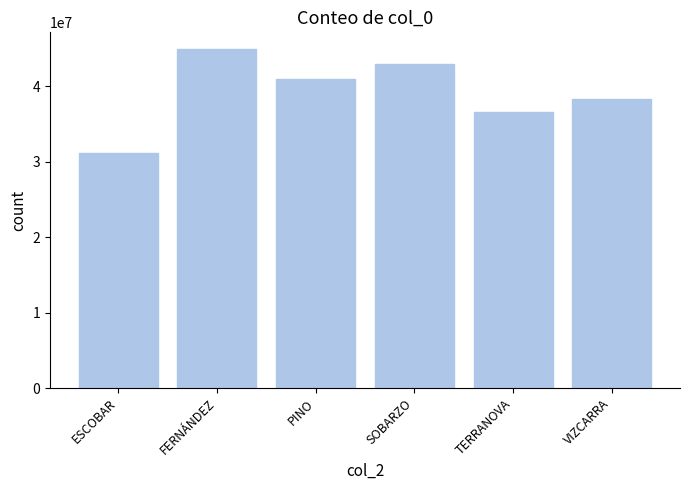

Which has a higher value, VIZCARRA or ESCOBAR?

VIZCARRA